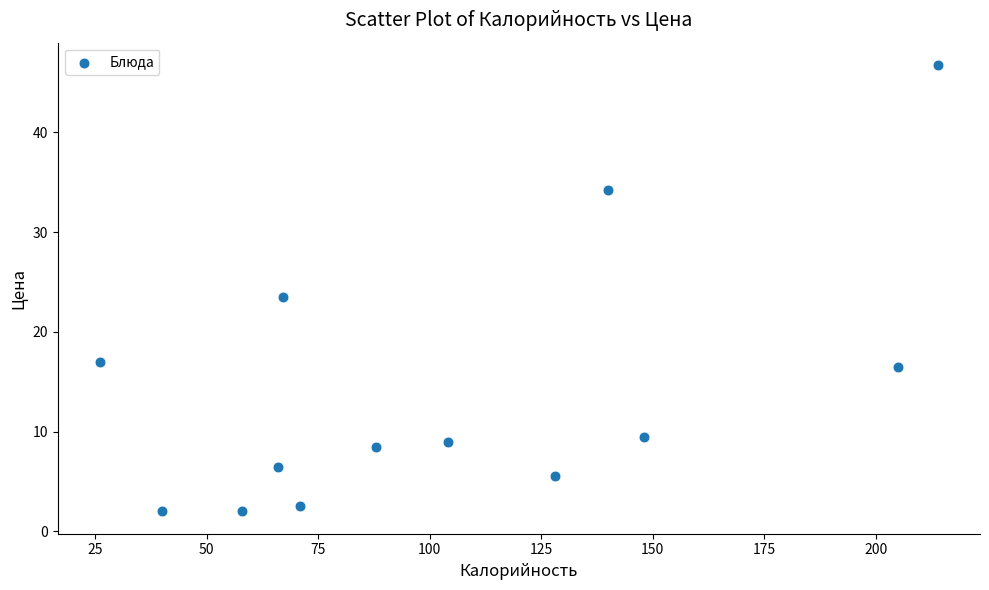

What Y value in the scatter plot is closest to 24?

23.5